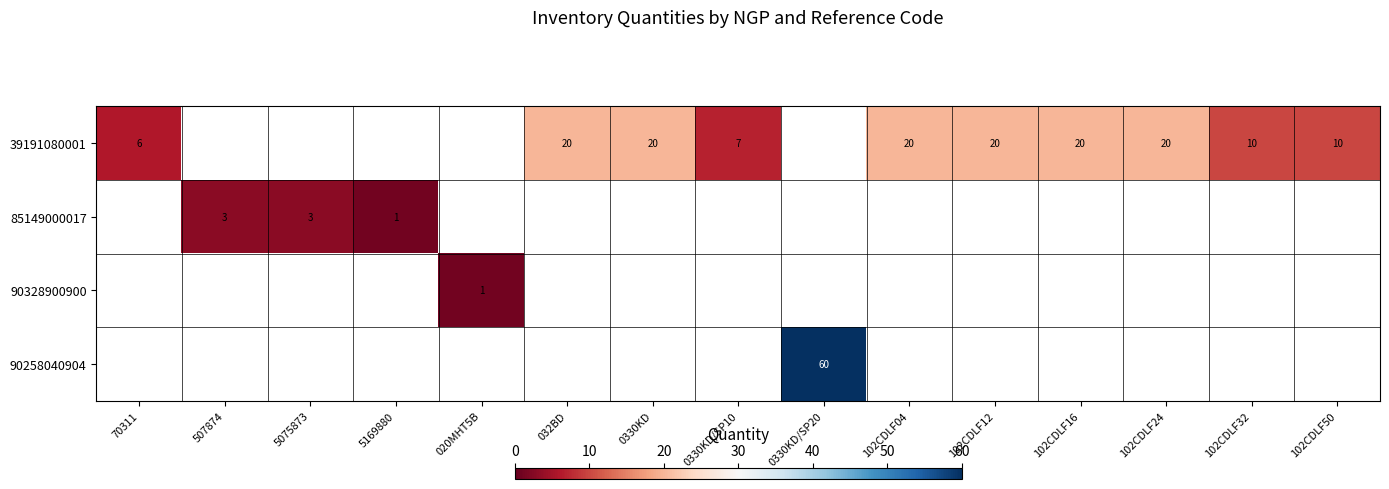

The 39191080001 series shows 20 at 102CDLF04. True or false?

True